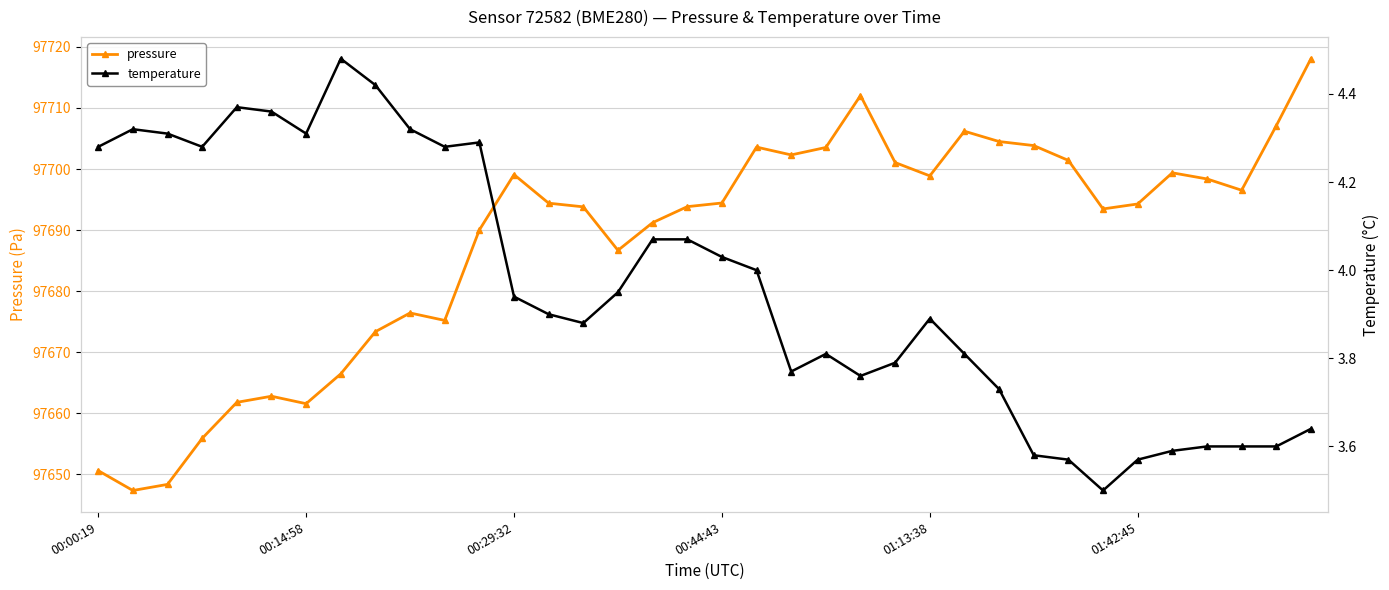

The value of pressure at 8 is 97673.4. True or false?

True